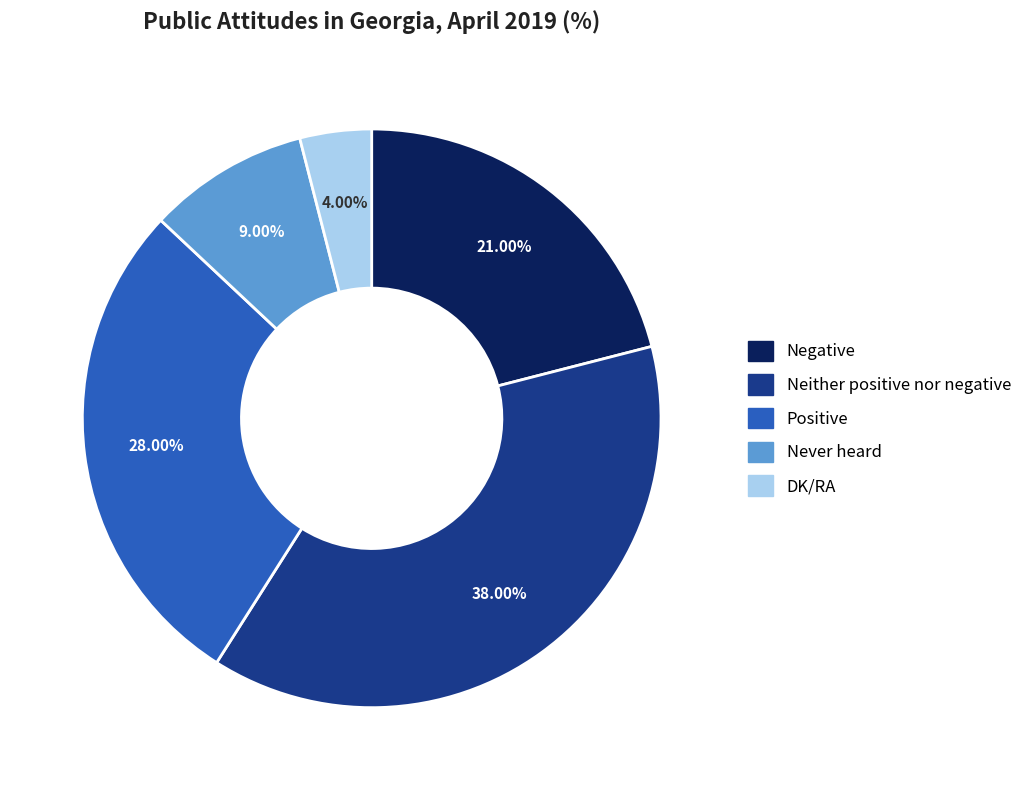

To the nearest percent, what is the combined percentage of Neither positive nor negative and DK/RA?

42%